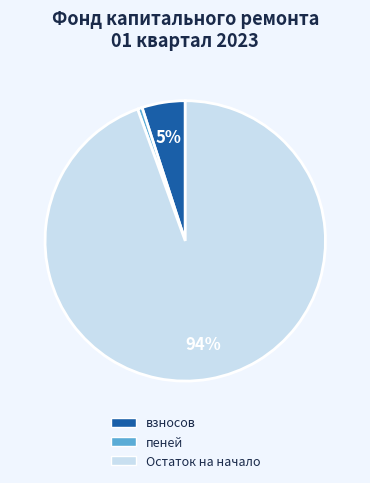

Is the sum of взносов and пеней greater than half?

No